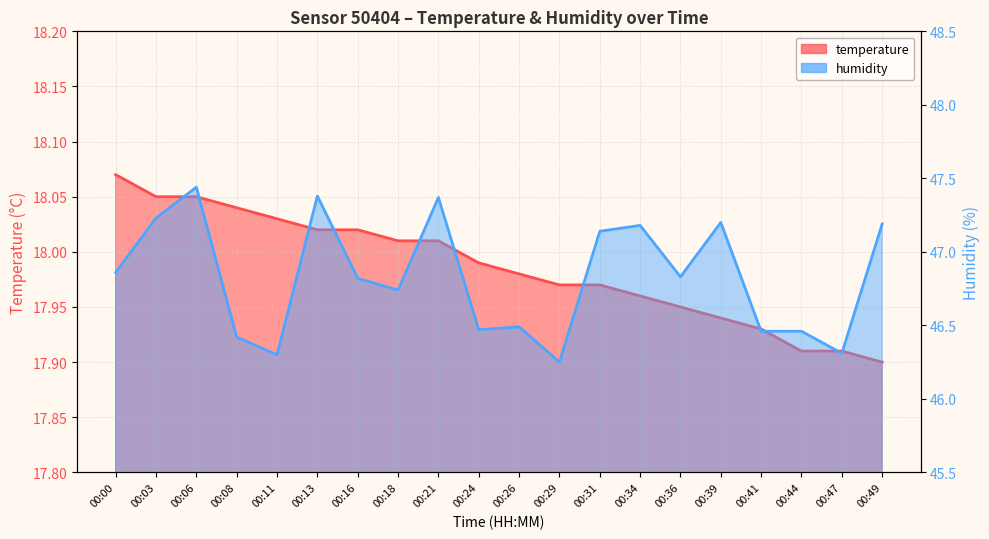

What is the difference between the maximum and second lowest values in the temperature series?

0.2